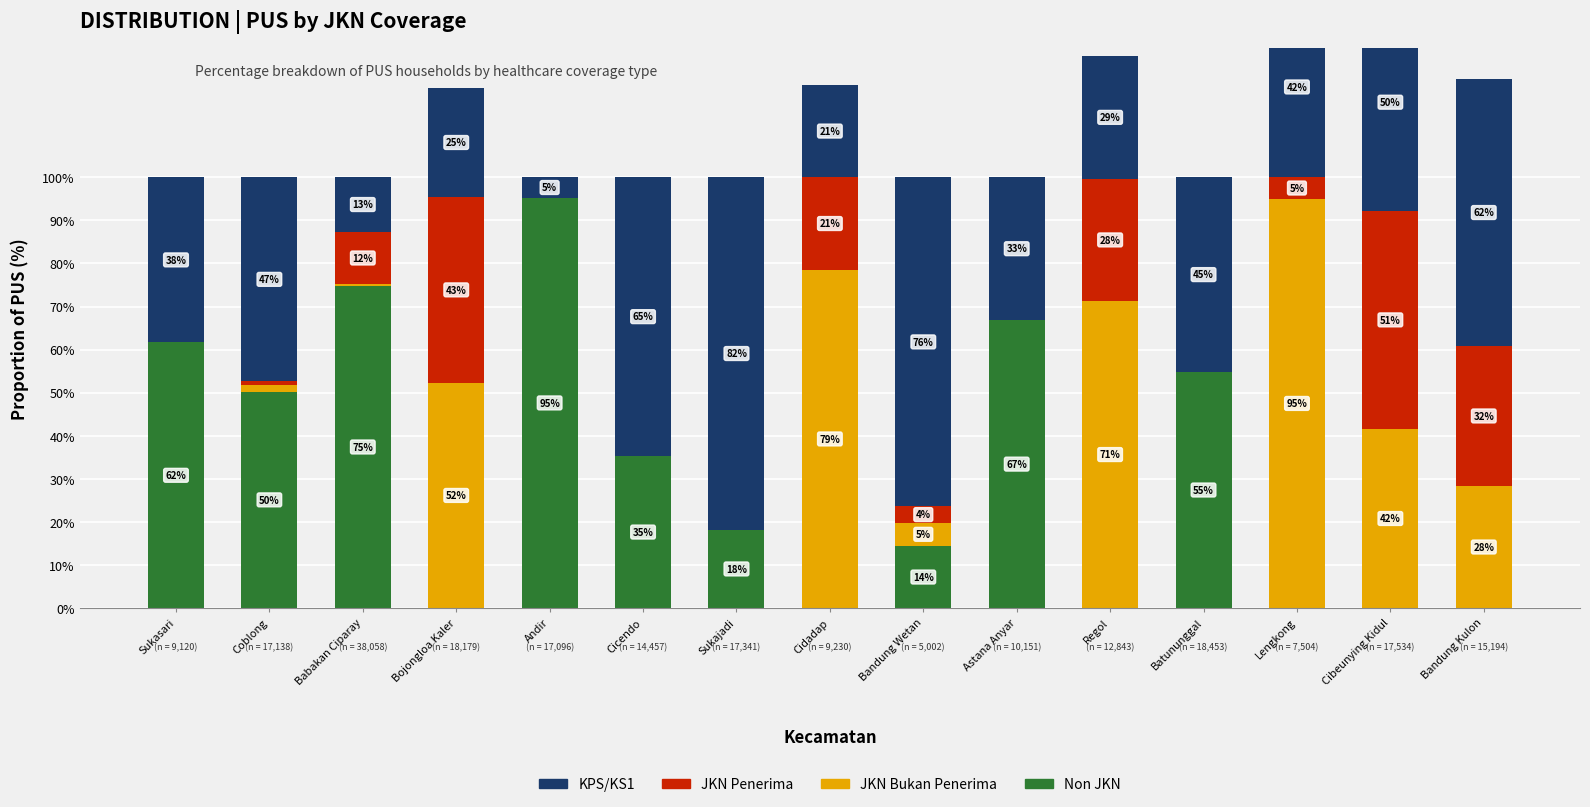

Rank the series by their maximum value, from highest to lowest.

Non JKN, JKN Bukan Penerima, KPS/KS1, JKN Penerima Bantuan